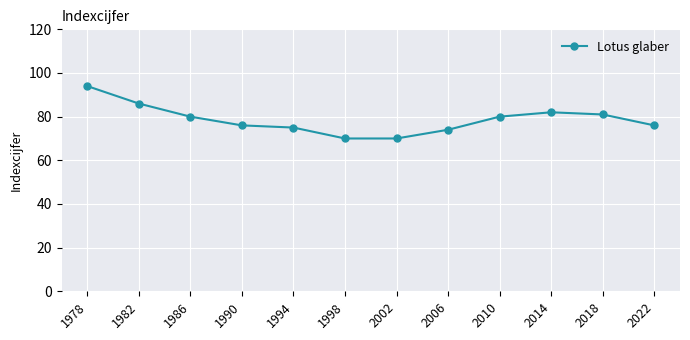

Is it true that the value at 2014 is 135?

False